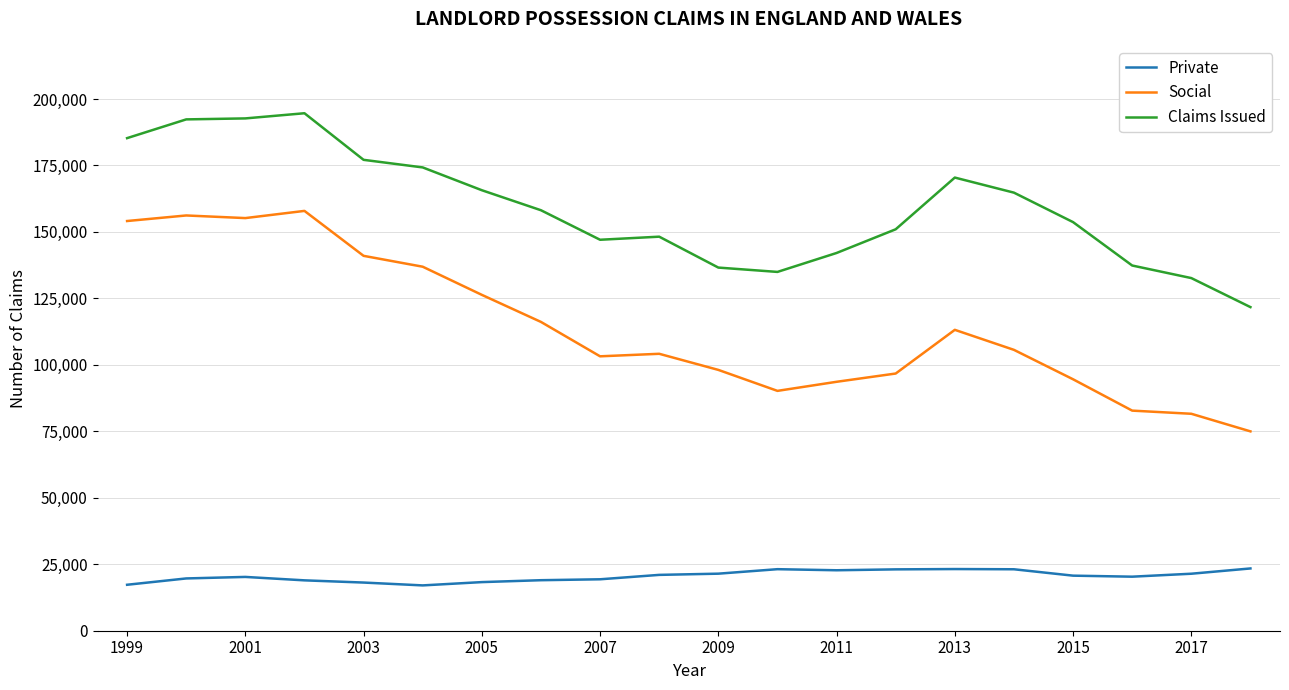

What is the difference between the maximum and second lowest values in the Claims Issued series?

62002